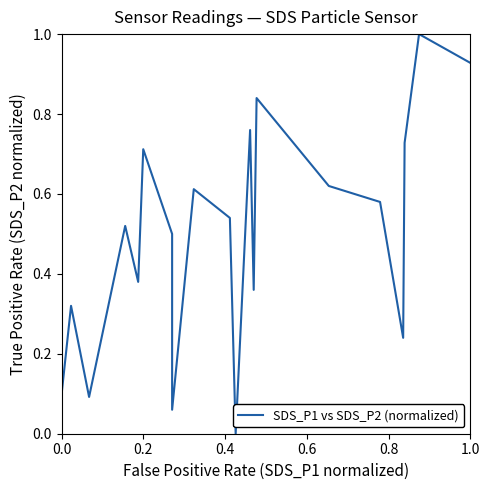

How many points are higher than both their immediate neighbors (excluding endpoints)?

7